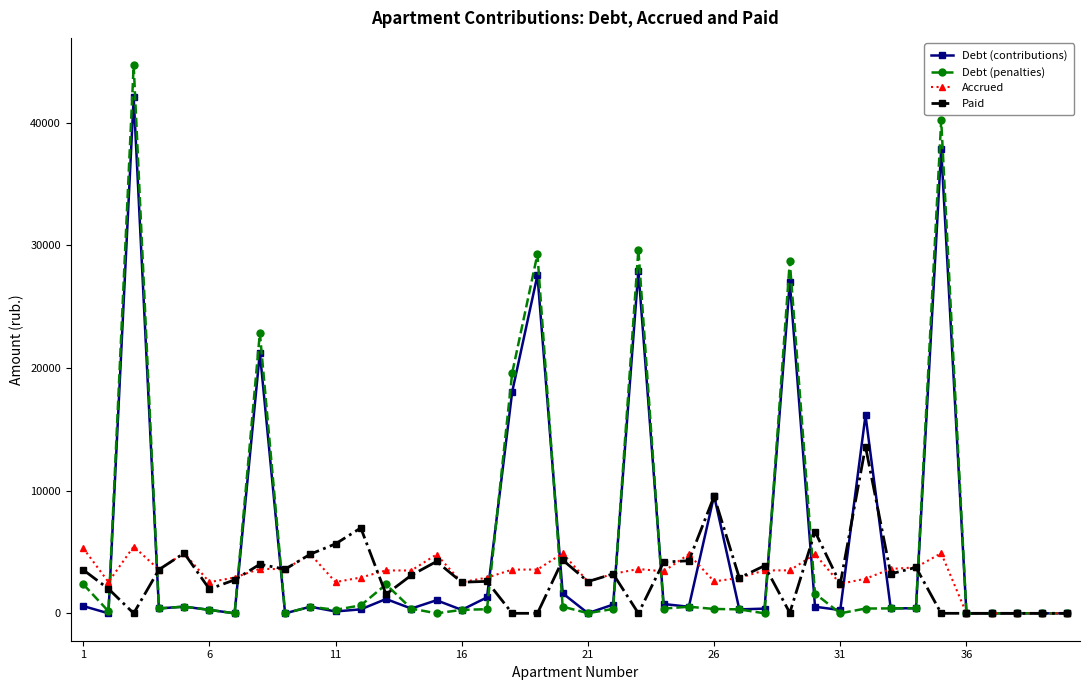

Rank the series by their maximum value, from highest to lowest.

Debt (penalties), Debt (contributions), Paid, Accrued